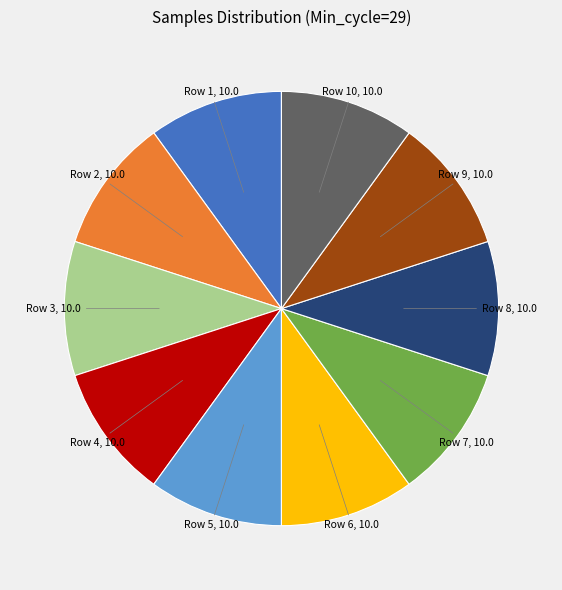

Is there any slice that represents more than half of the pie?

No